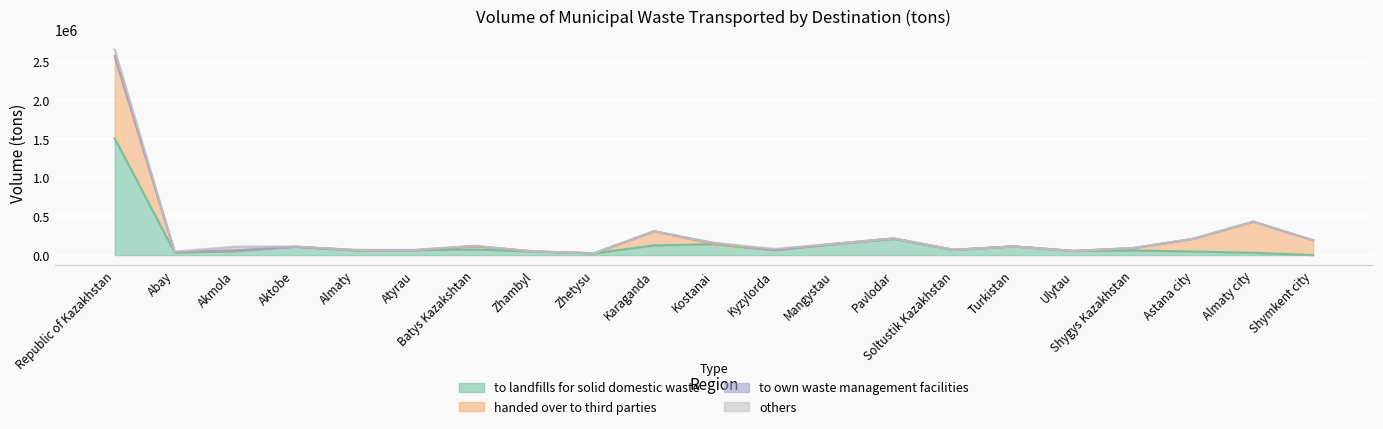

At how many categories does at least one series exceed 1497106?

1